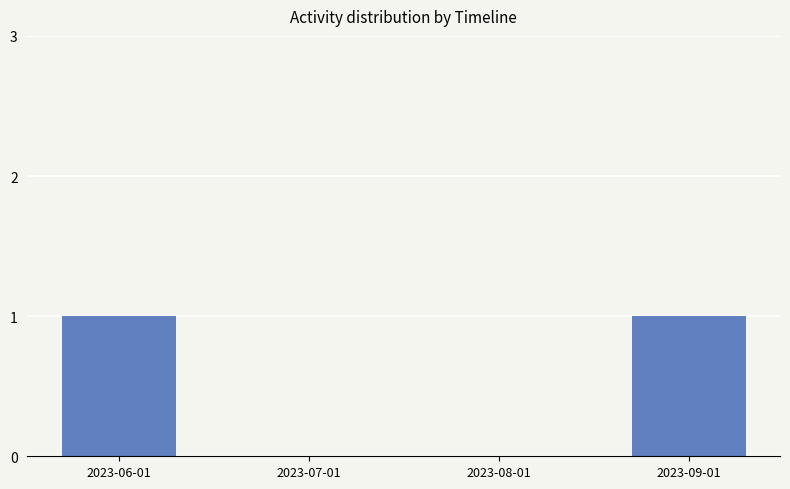

Are the bars horizontal?

No